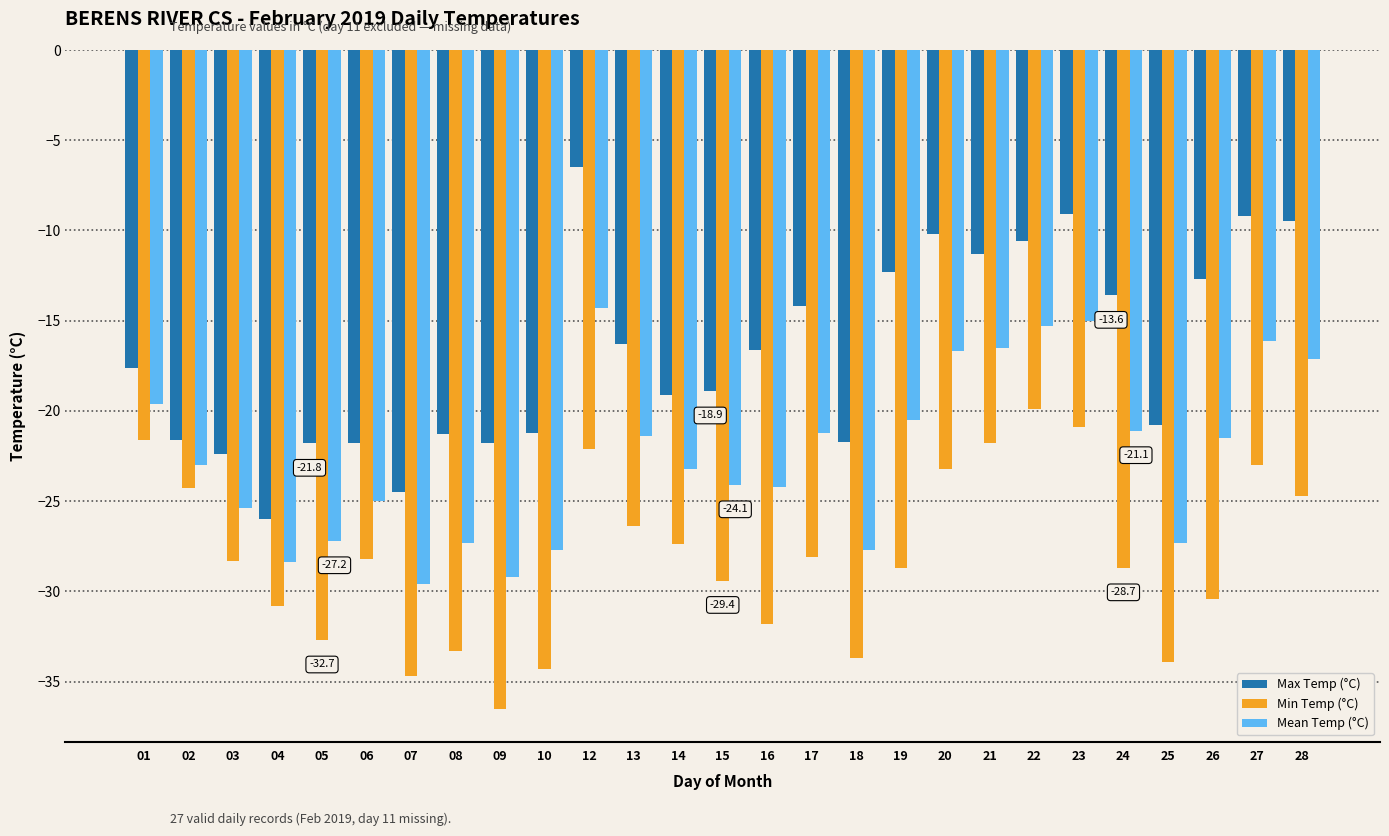

How many bars are there in each group?

3